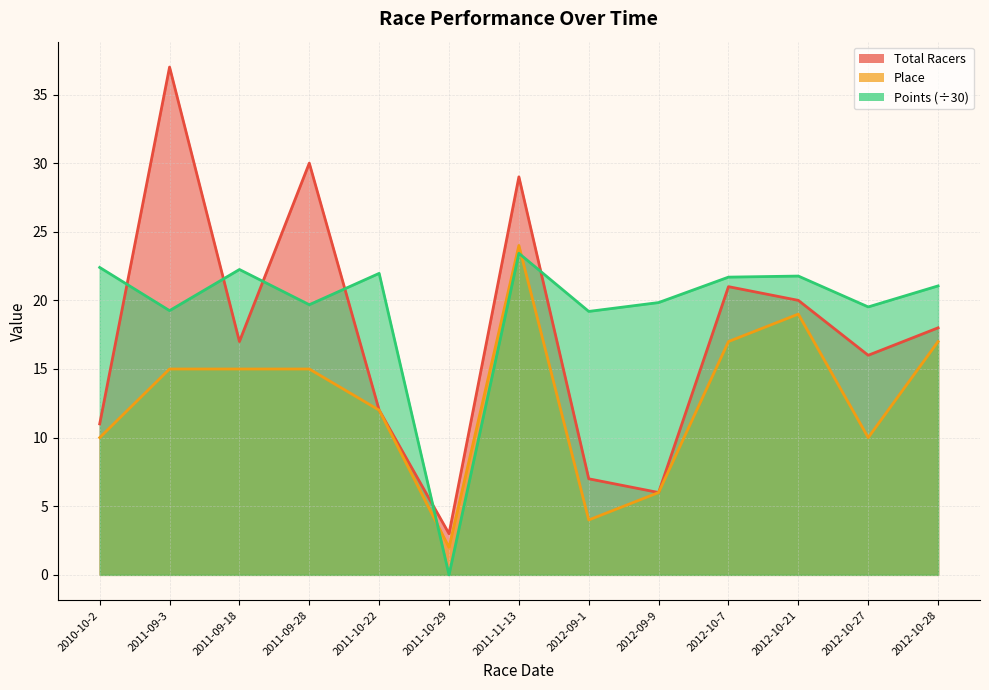

What are all the series names shown in the legend?

Total Racers, Place, Points